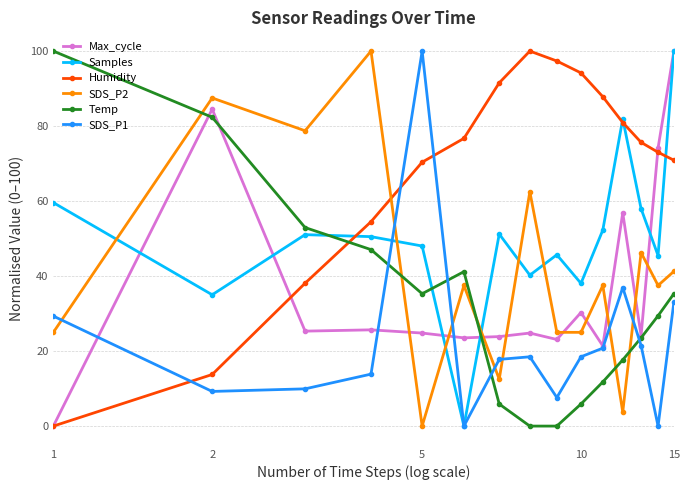

What is the value of the Max_cycle point at the 6th from the left?

23.5